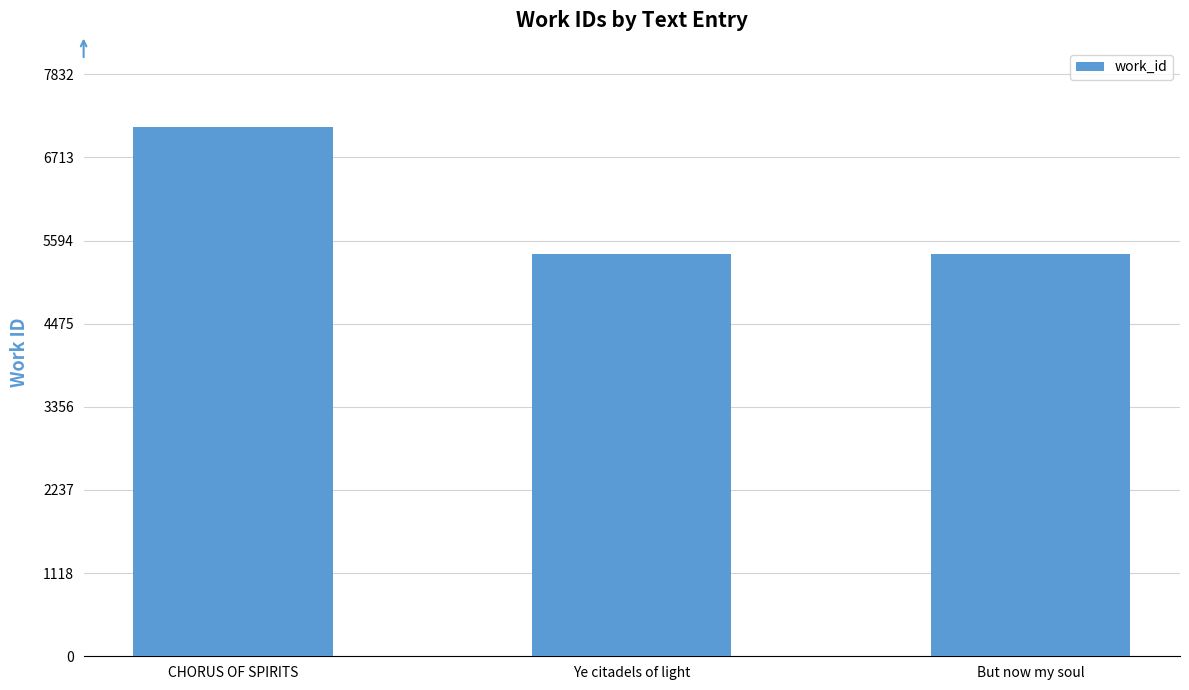

What is the value of the 1st bar from the left?

7120